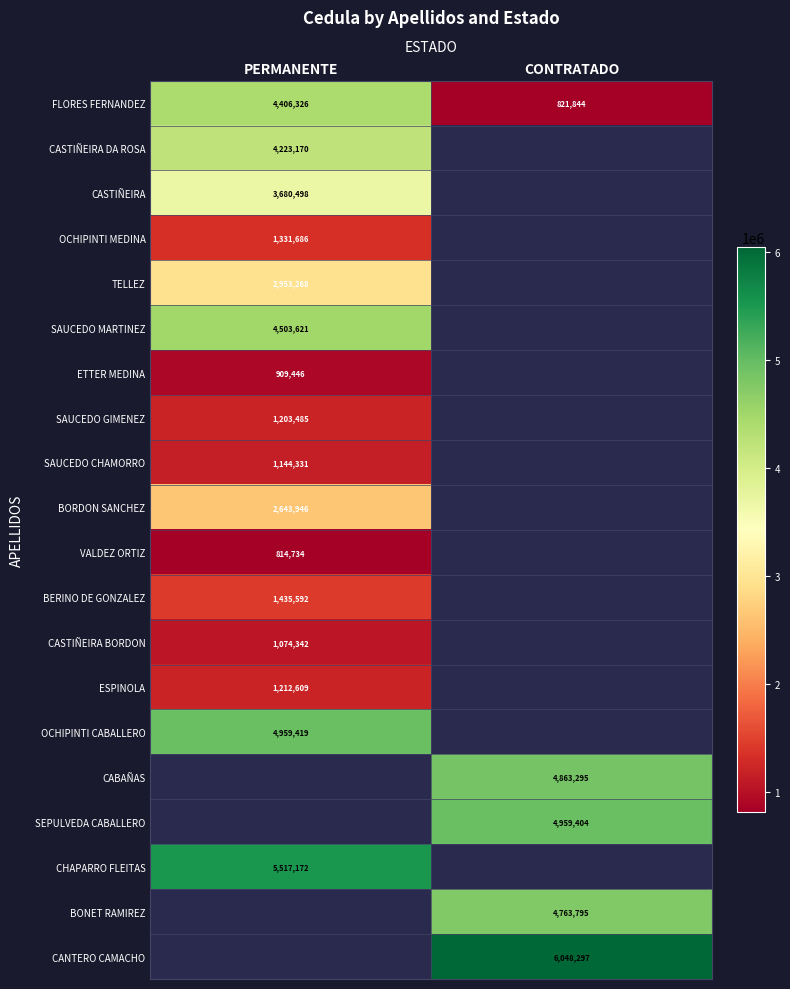

Is the value of TELLEZ at PERMANENTE greater than the value of CABAÑAS at CONTRATADO?

No